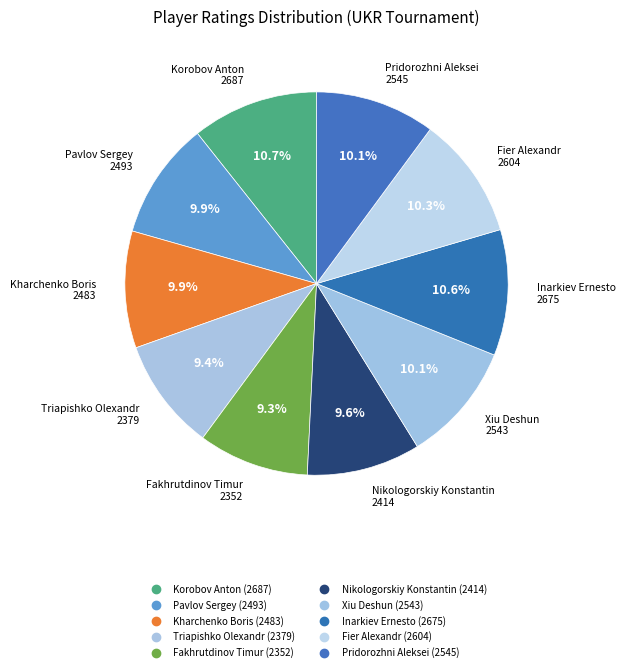

Does Kharchenko Boris represent more than half of the total?

No